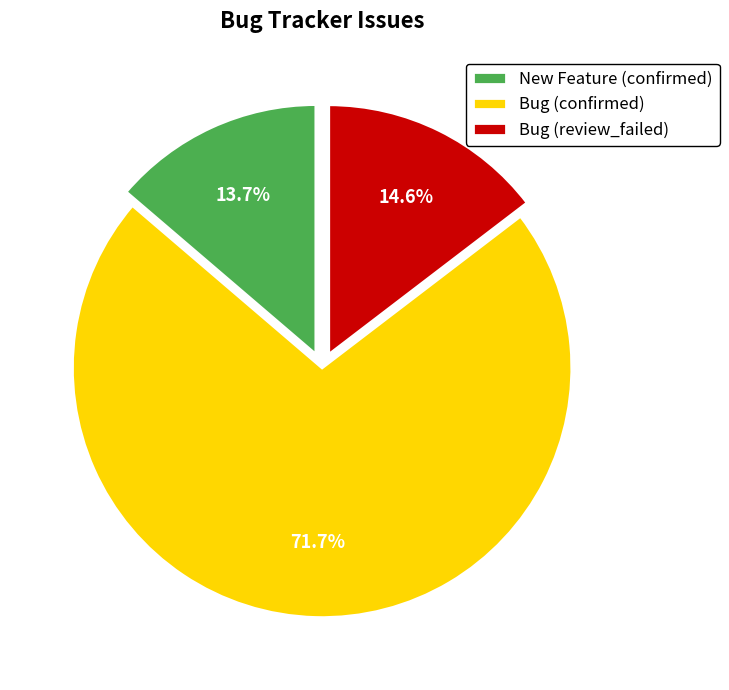

Rank the categories by value from highest to lowest.

Bug (confirmed), Bug (review_failed), New Feature (confirmed)